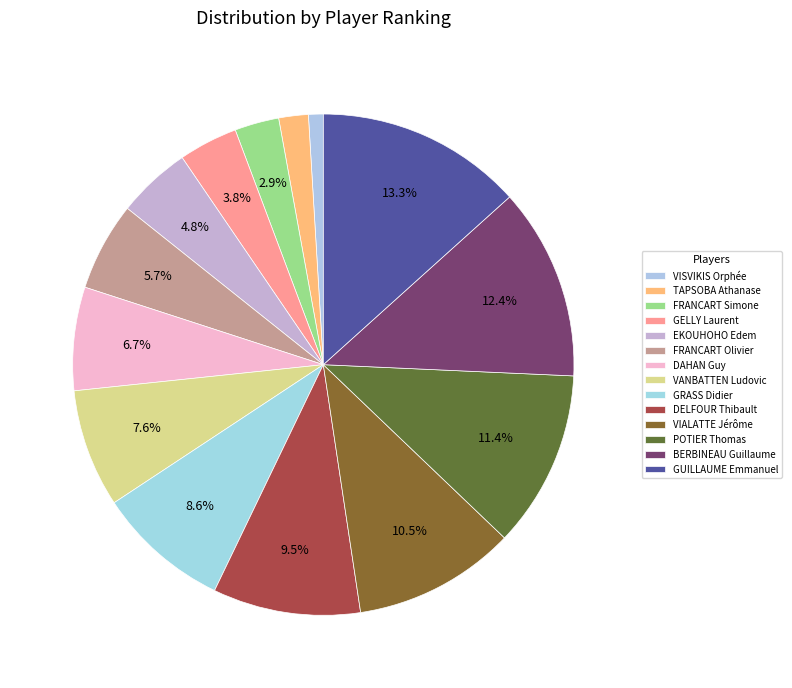

To the nearest percent, what is the average slice percentage?

7%